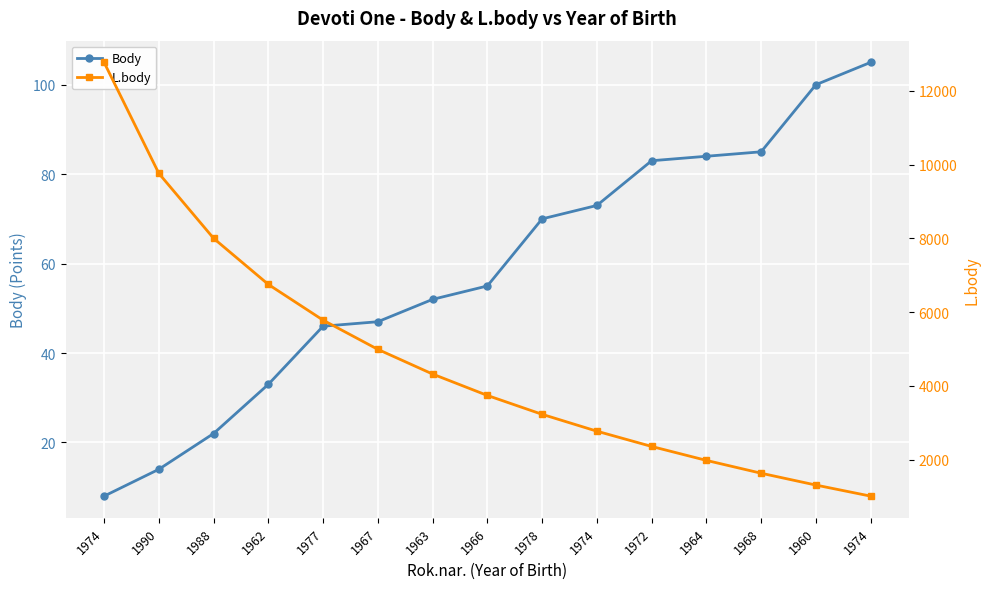

Reading right to left, extract all data points from this chart.

Body: 1974=105	1960=100	1968=85	1964=84	1972=83	1974=73	1978=70	1966=55	1963=52	1967=47	1977=46	1962=33	1988=22	1990=14	1974=8
L.body: 1974=1010	1960=1310	1968=1631	1964=1979	1972=2357	1974=2771	1978=3228	1966=3740	1963=4320	1967=4989	1977=5781	1962=6750	1988=8000	1990=9761	1974=12771